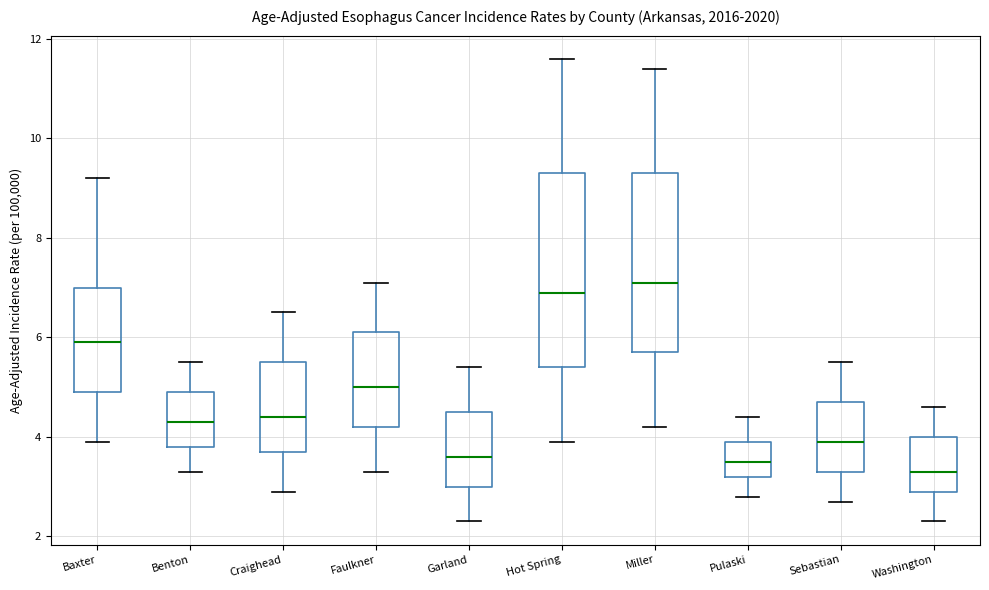

Which box is the tallest, from its lower edge to its upper edge?

Hot Spring